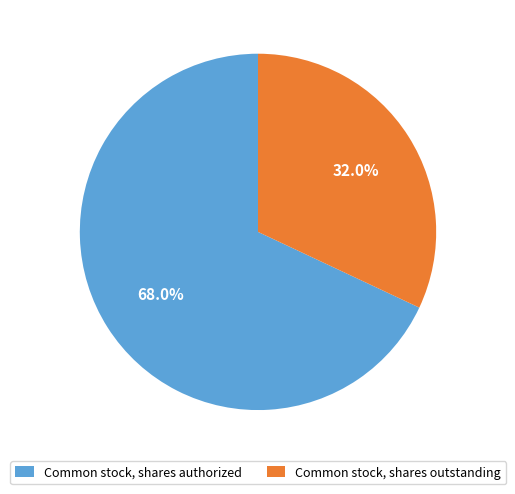

What is the ratio of the value at Common stock, shares authorized to the value at Common stock, shares outstanding?

2.1